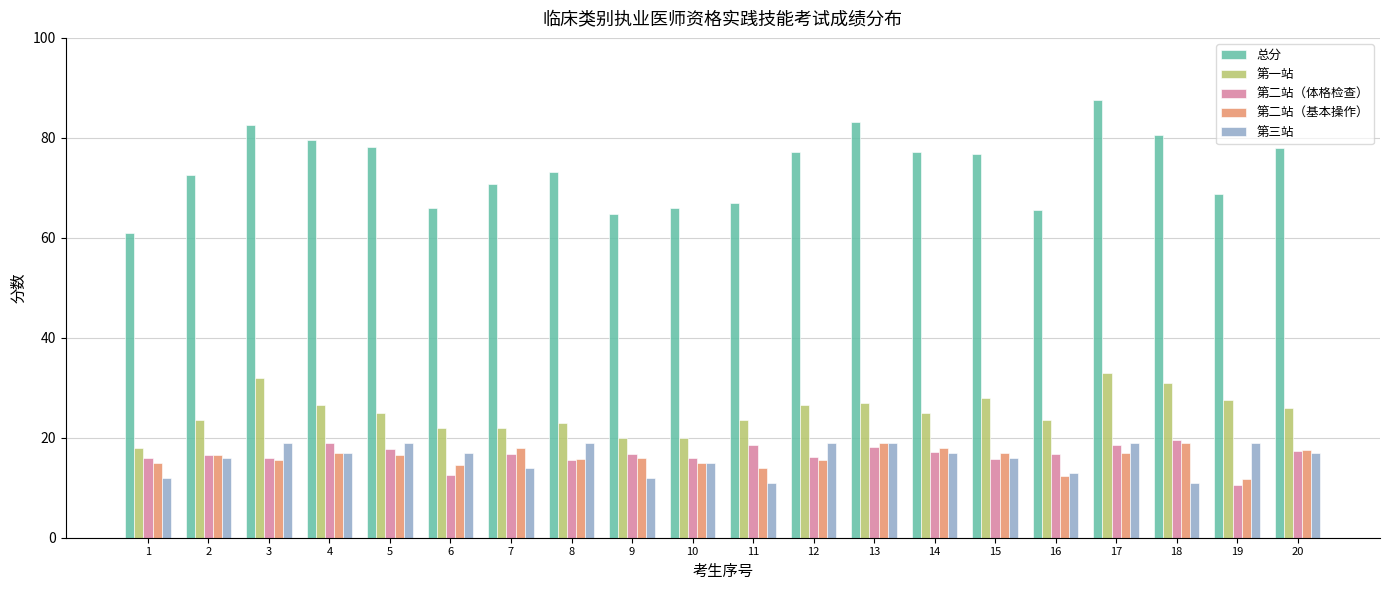

Is it true that 第三站 equals 28.7 at 6?

False